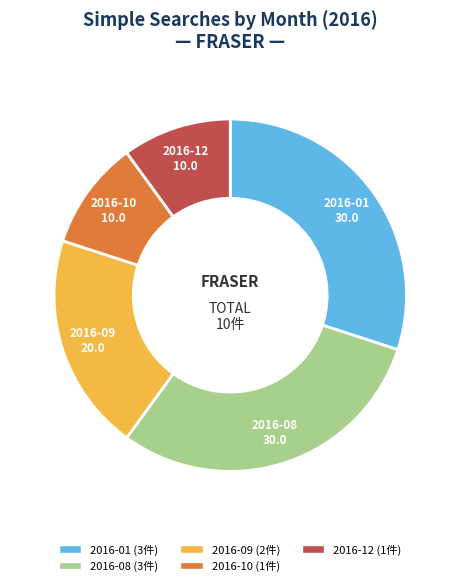

Is there a majority slice in this chart?

No